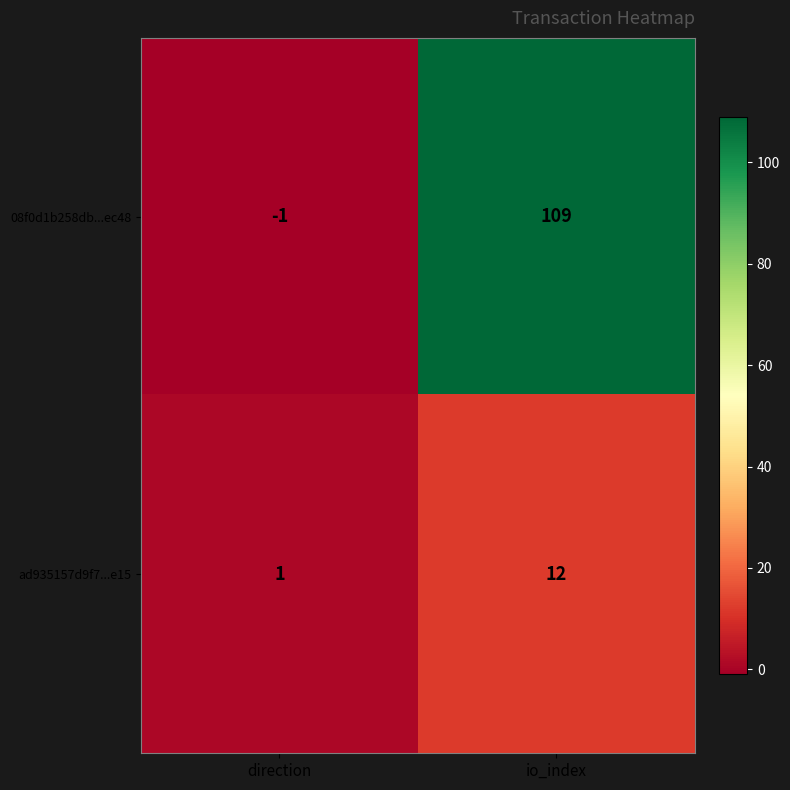

The ad935157d9f7...e15 series shows 2 at direction. True or false?

False